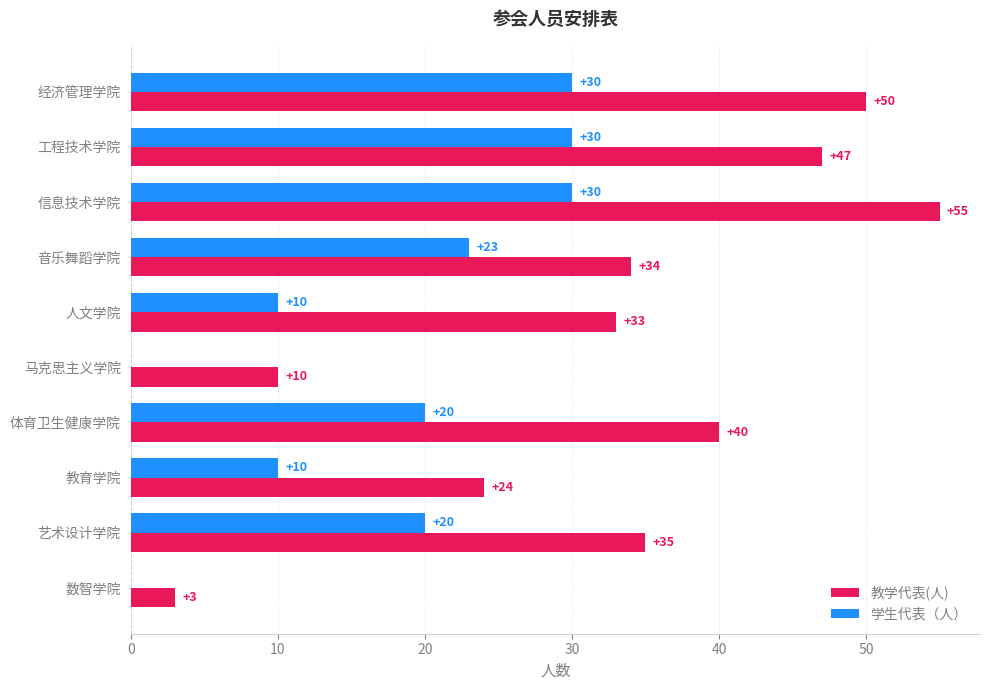

Count the number of data series in this chart.

2